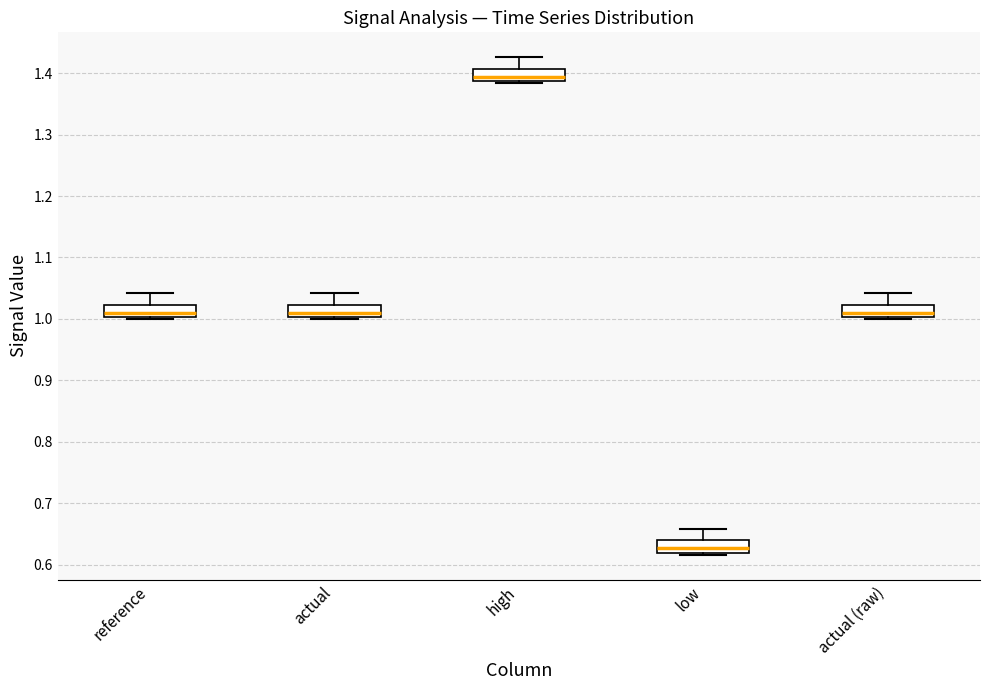

Reading left to right, transcribe this box plot: for each box, give where its median line is, the range the box spans, and where its two whiskers end, as read against the y-axis. The values are not printed on the chart, so give them approximately, as read against the axis.

reference: median 1.01, box 1.00 to 1.02, whiskers 1.00 to 1.04
actual: median 1.01, box 1.00 to 1.02, whiskers 1.00 to 1.04
high: median 1.39 (inside the box), box 1.39 to 1.41, whiskers 1.38 to 1.43
low: median 0.63, box 0.62 to 0.64, whiskers 0.62 to 0.66
actual (raw): median 1.01, box 1.00 to 1.02, whiskers 1.00 to 1.04